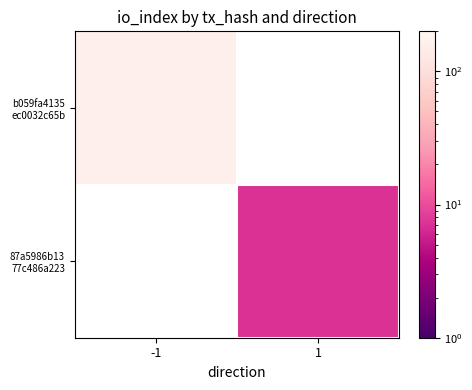

List the labels in order of b059fa4135 ec0032c65b value, smallest first.

-1, 1